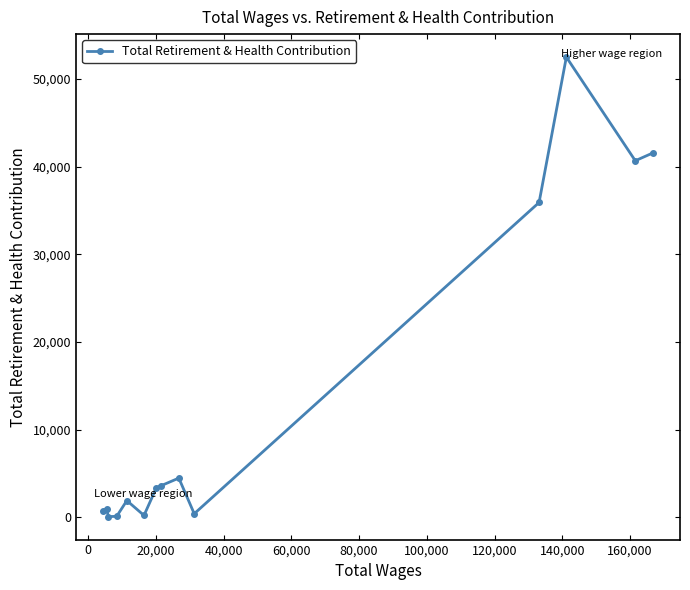

What is the greatest value displayed?

52486